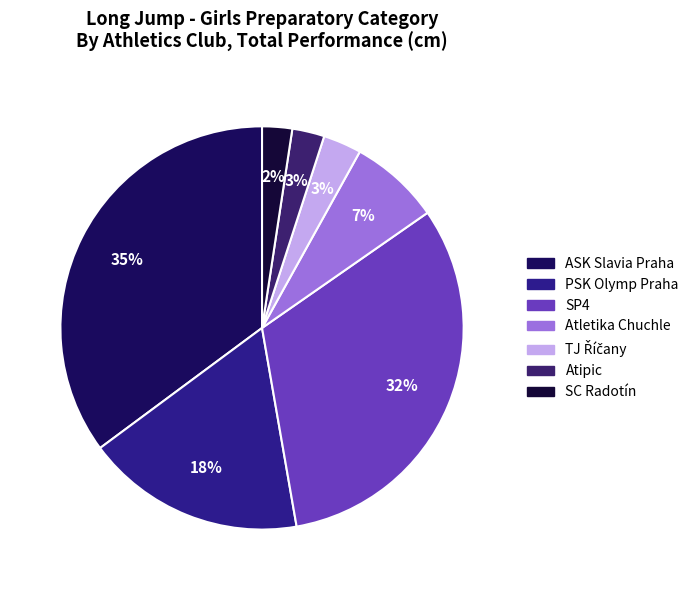

Does Atipic account for over 50% of the chart?

No